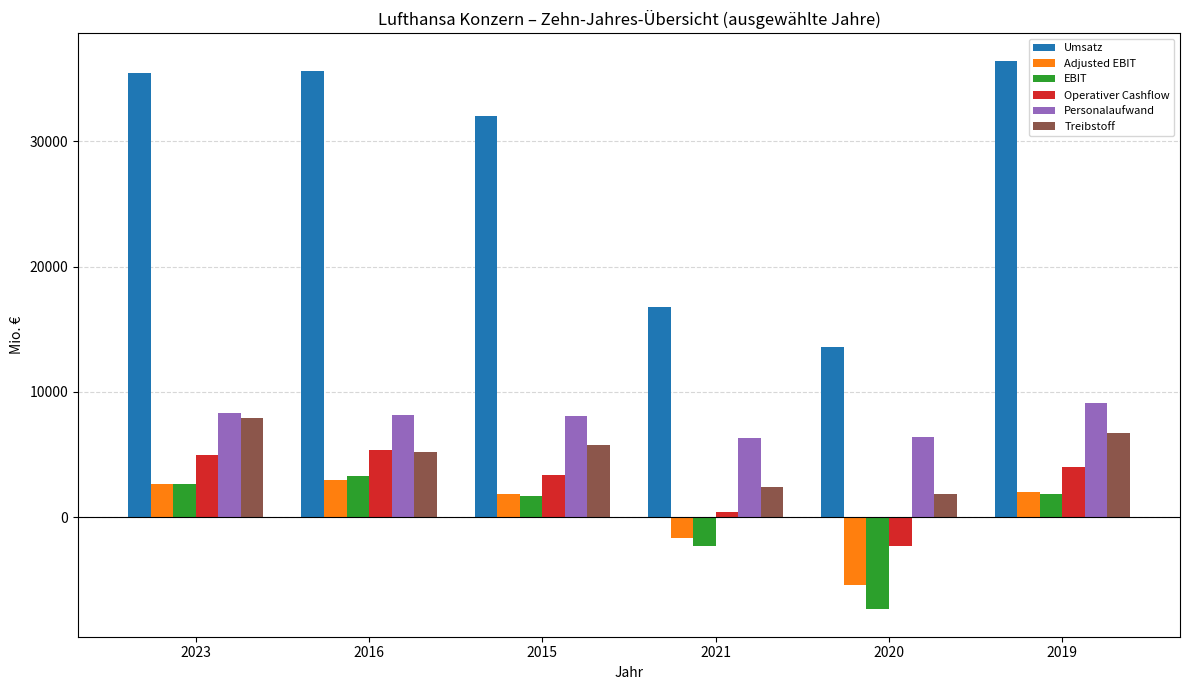

Which series has the largest total across all categories?

Umsatz